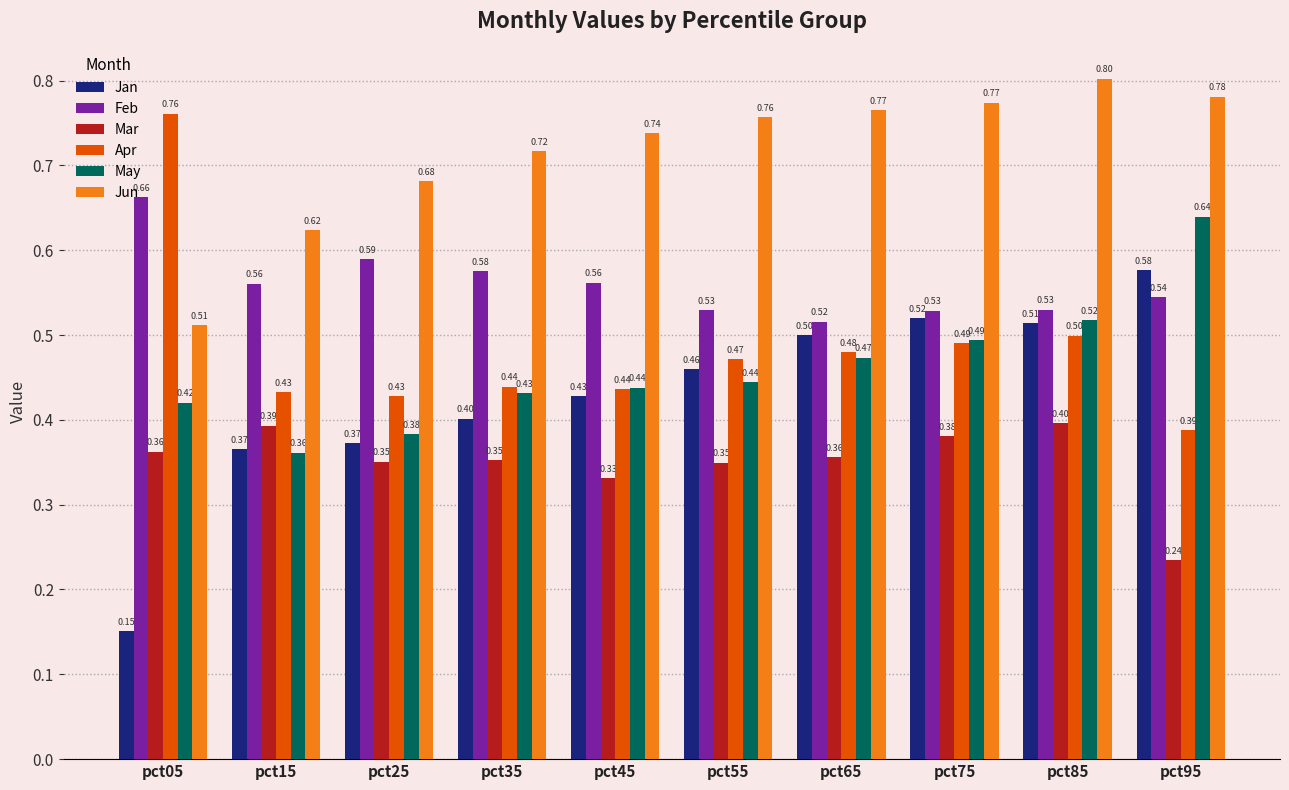

How many series are shown in this chart?

6